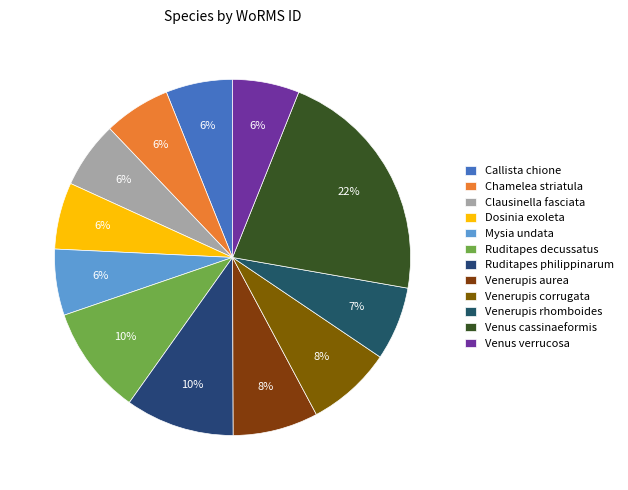

Which category has the biggest portion of the pie?

Venus cassinaeformis